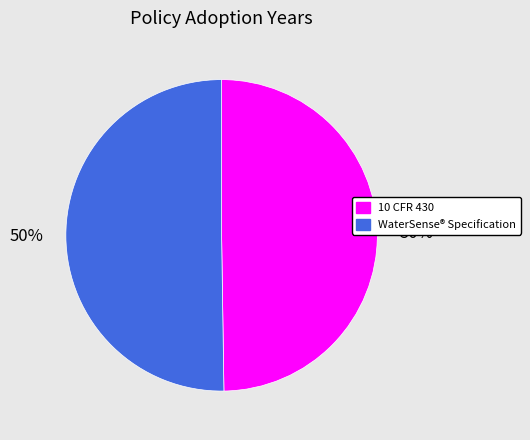

To the nearest percent, what percentage of the pie is 10 CFR 430?

50%